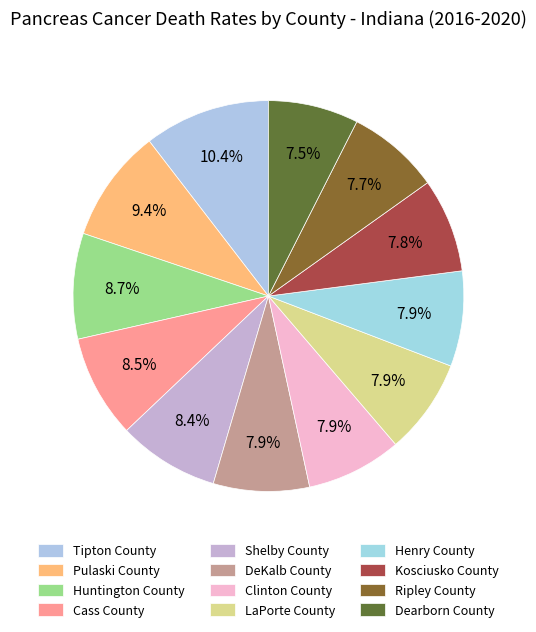

Does Clinton County account for over 50% of the chart?

No